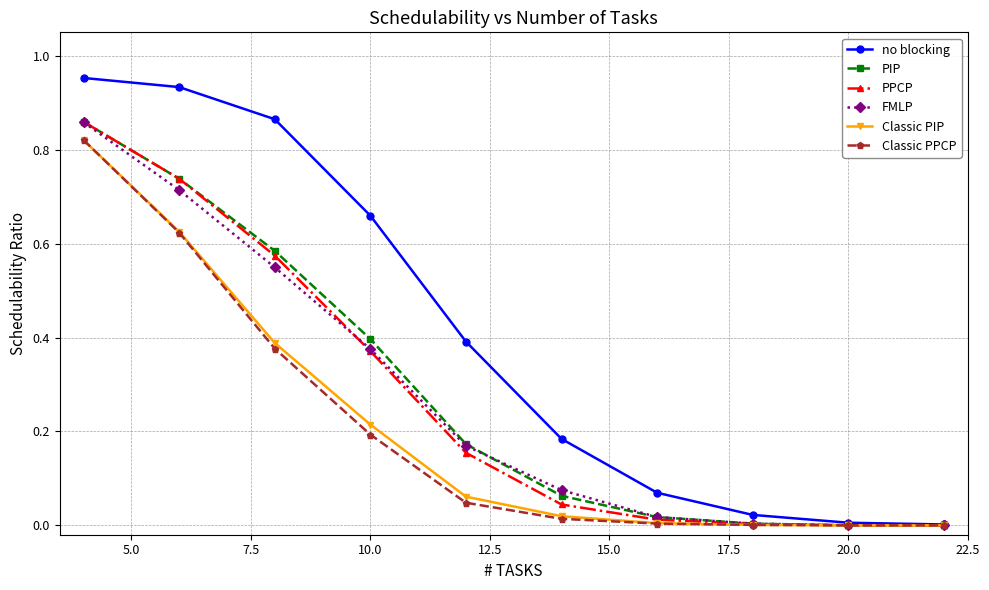

Which series has the largest total across all categories?

no blocking